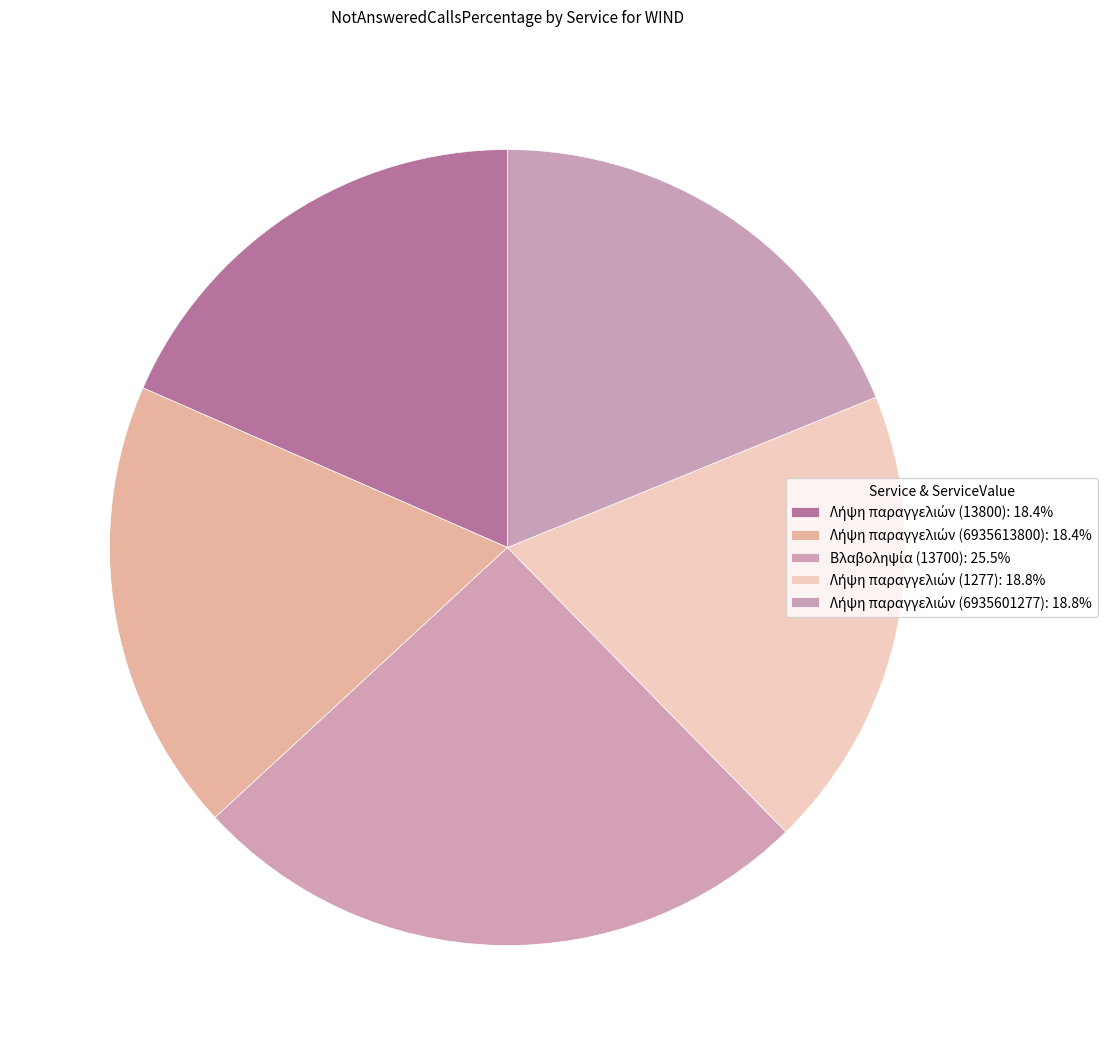

The Λήψη παραγγελιών (6935601277) slice represents 19% of the pie. True or false?

True